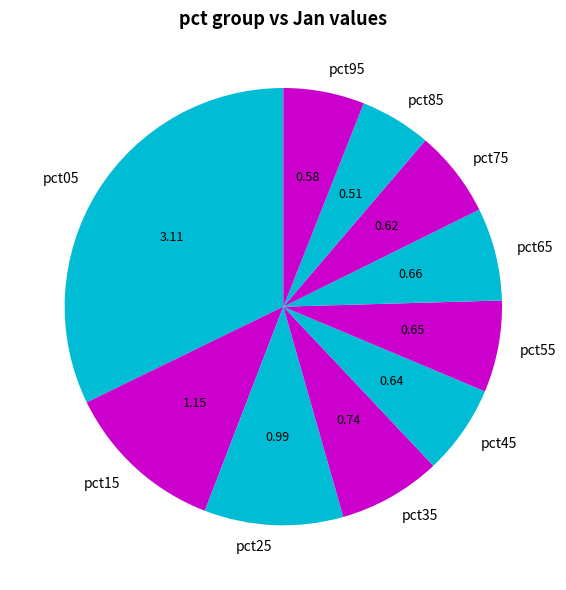

Do pct95 and pct25 together represent more than half of the pie?

No